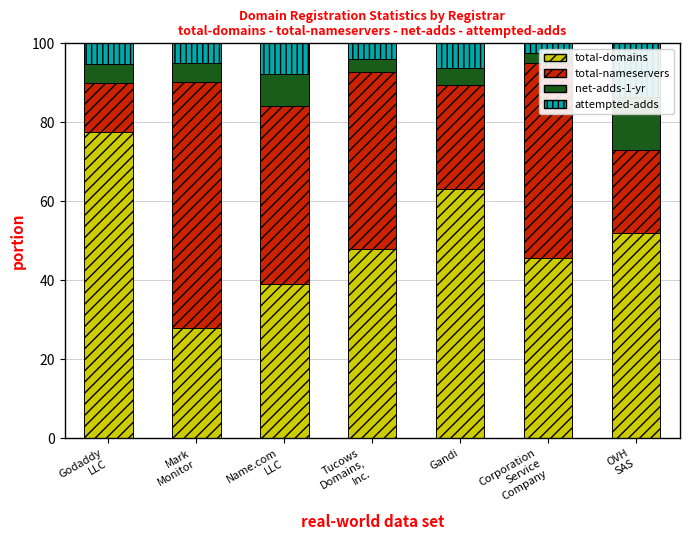

At which label is attempted-adds closest to 7?

Gandi